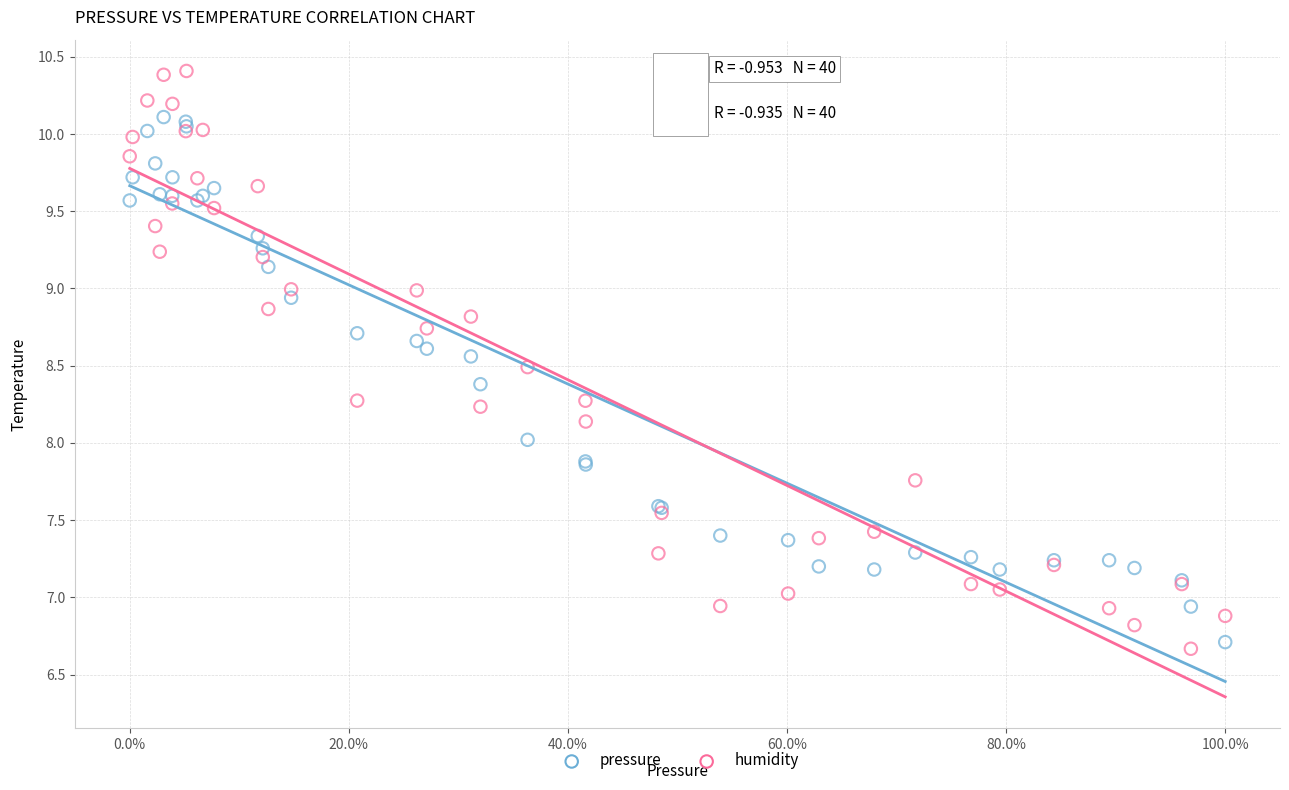

Which series contains the highest Y value?

humidity